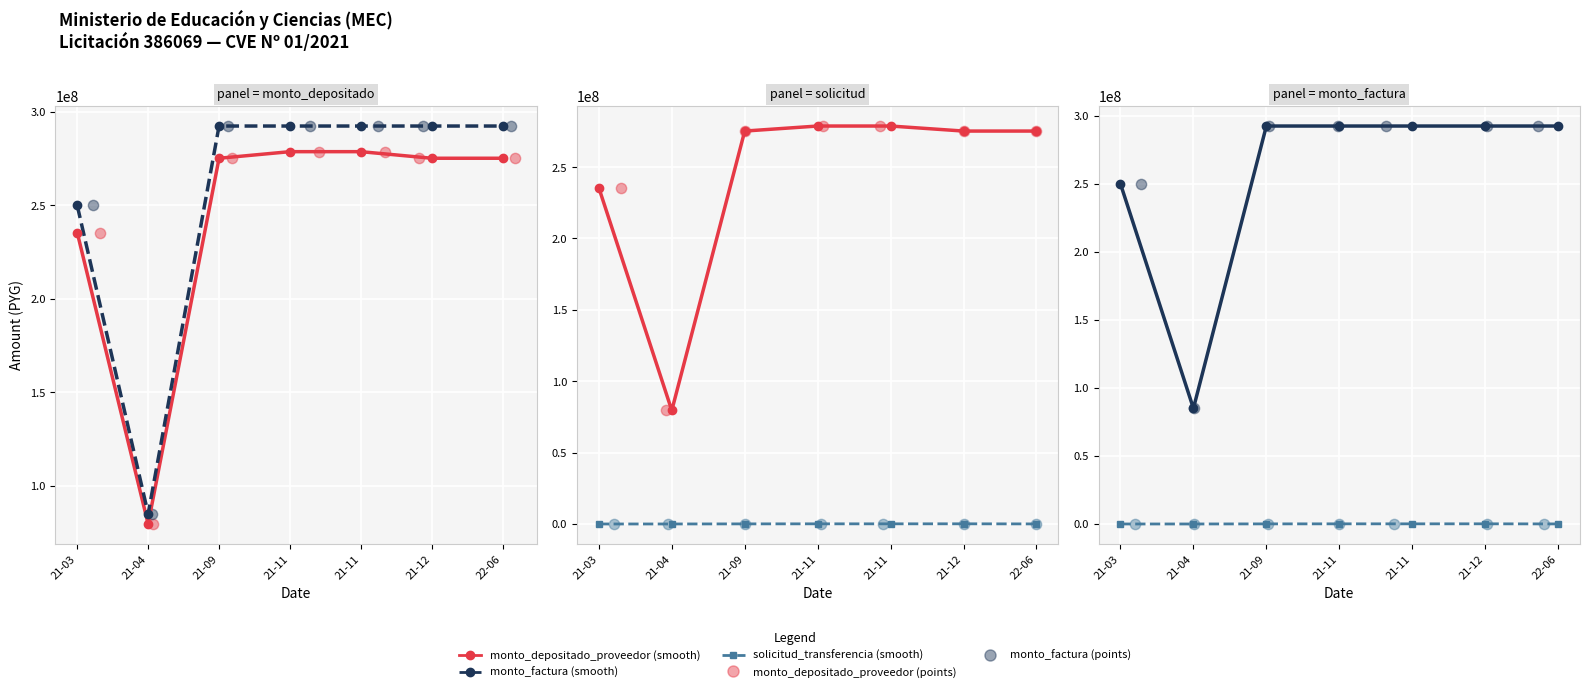

Which series contains the highest Y value?

monto_factura (smooth)